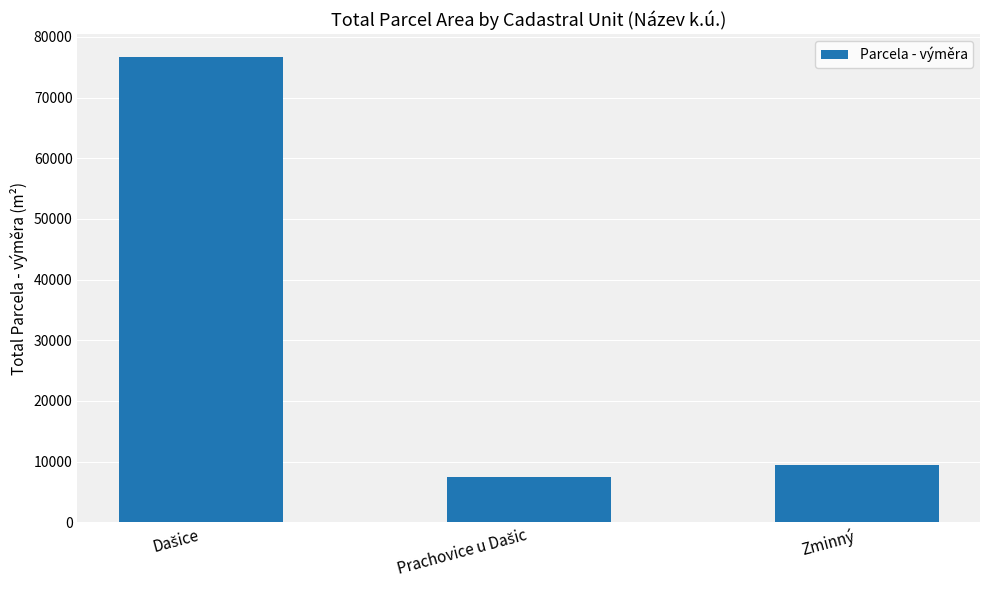

Reading left to right, extract all data points from this chart.

76605	7446	9434